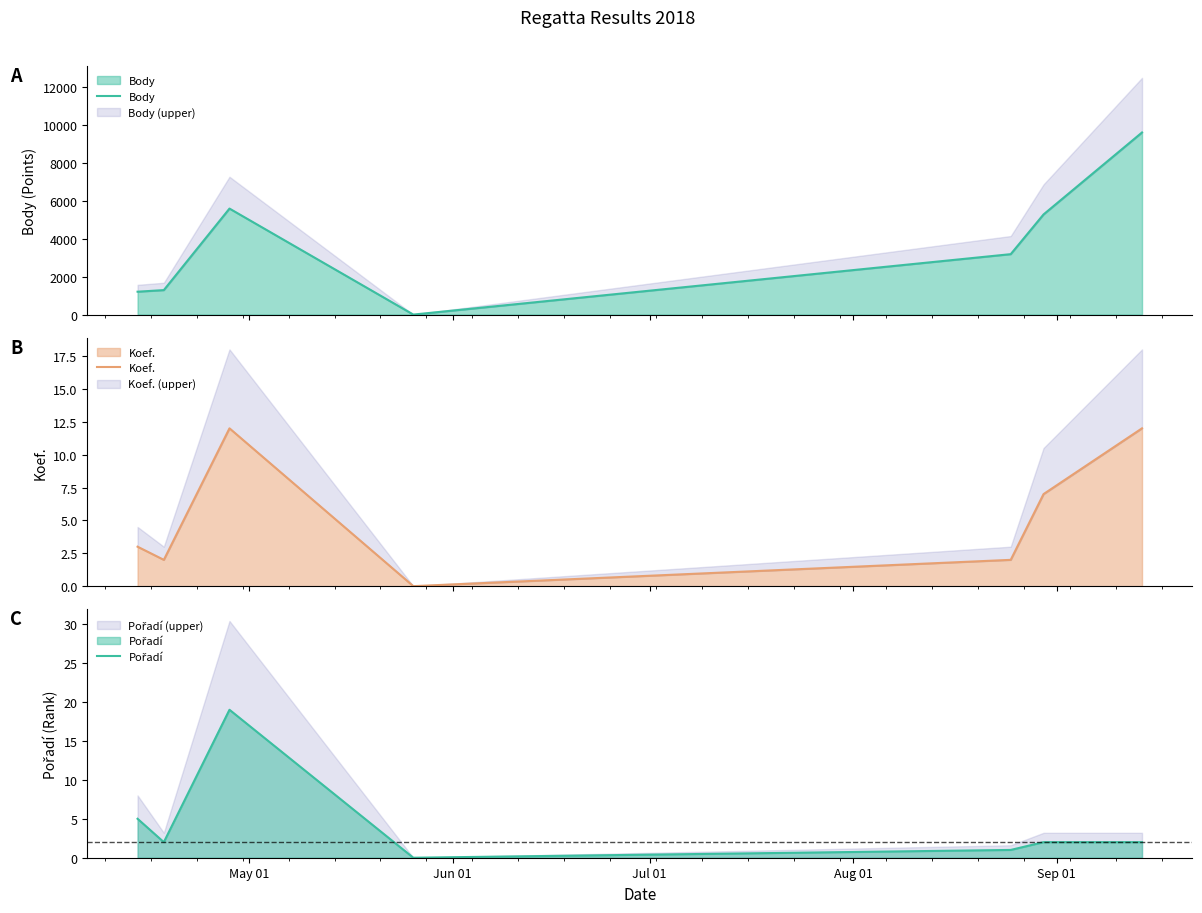

What is the maximum value for Koef.?

12.0